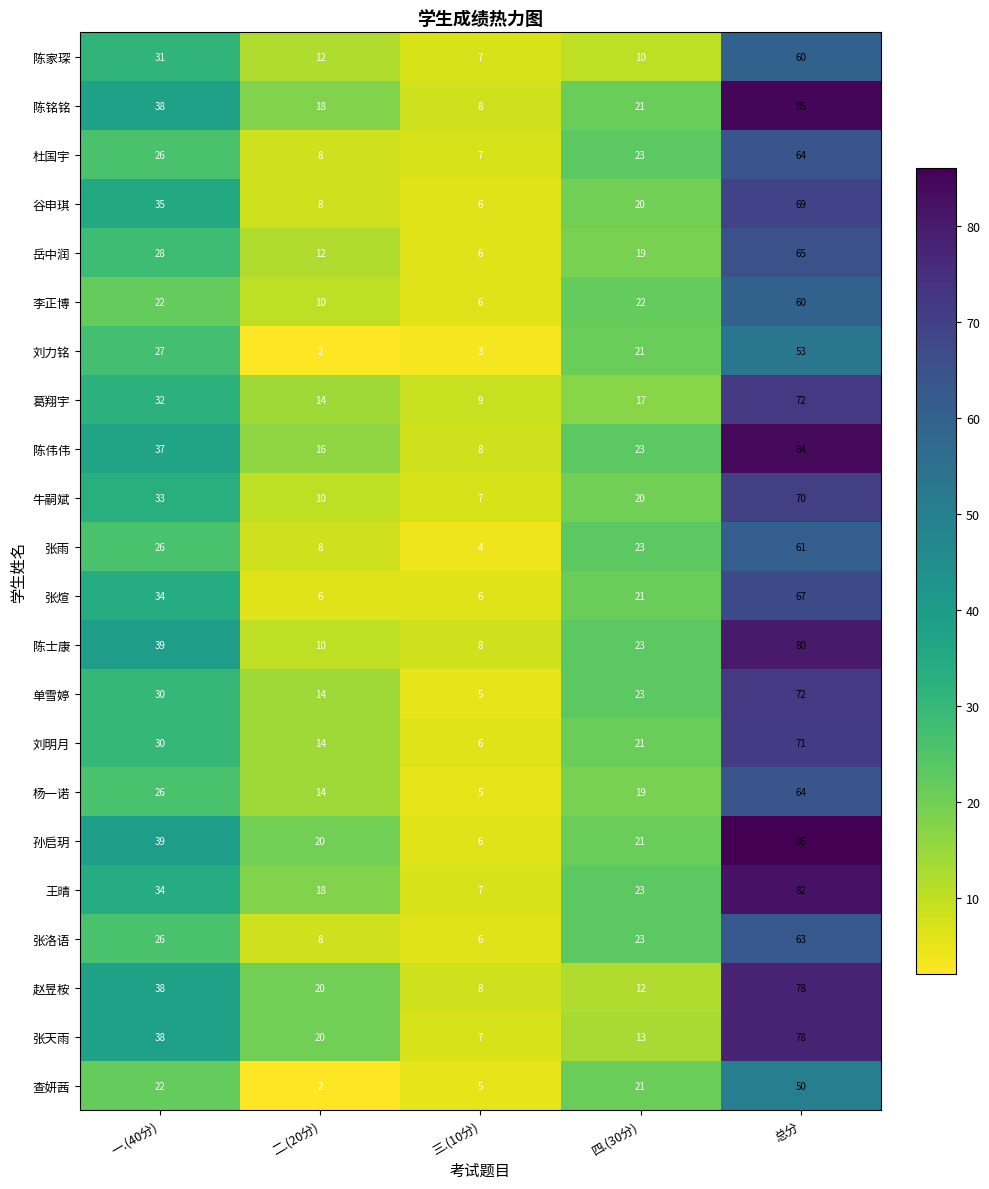

Rank the categories by 葛翔宇 value from highest to lowest.

总分, 一.(40分), 四.(30分), 二.(20分), 三.(10分)